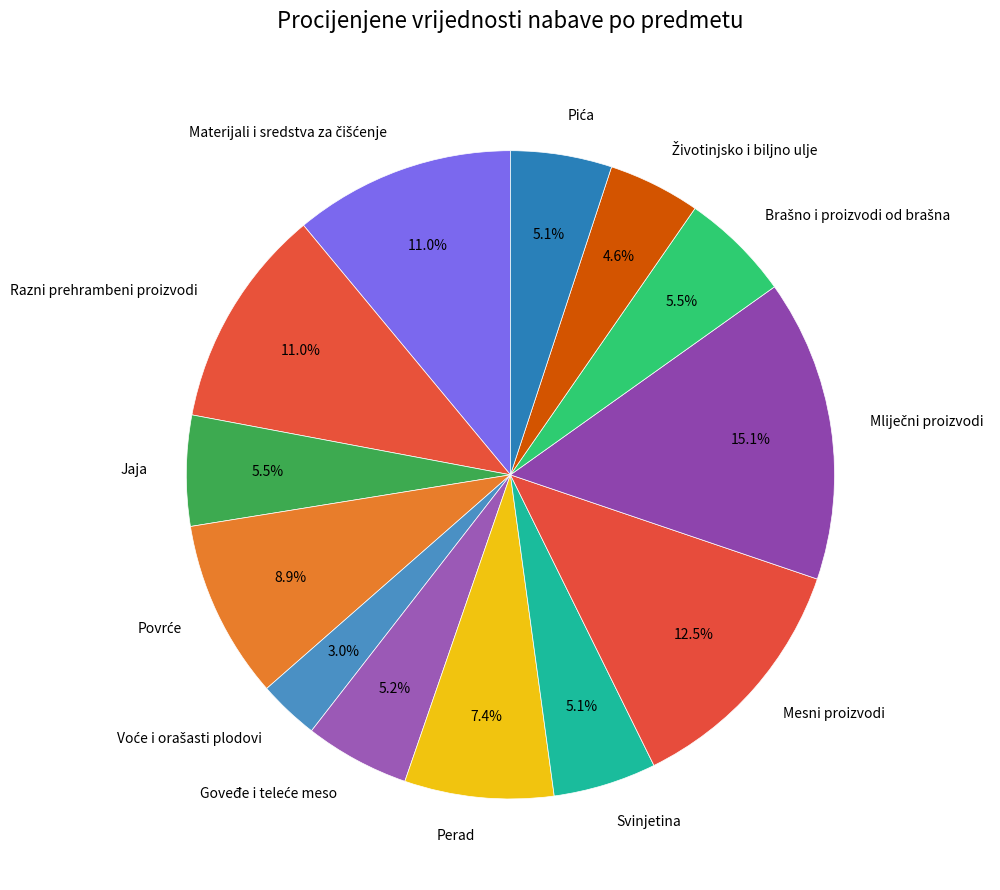

What portion of the pie excludes Mesni proizvodi?

87.5%